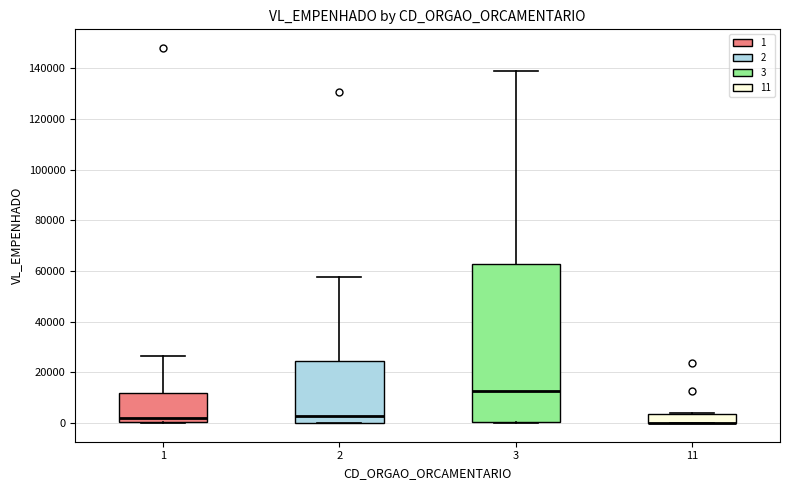

Where is the upper edge of the box at x = 1 on the y-axis? The values are not printed on the chart, so give them approximately, as read against the axis.

12000